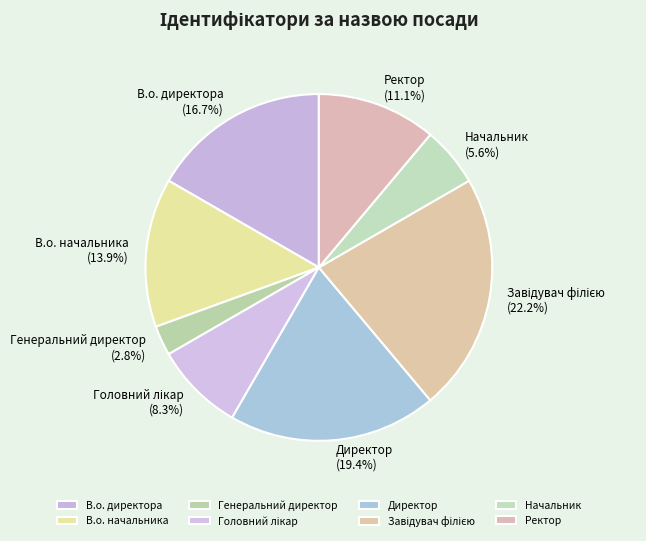

What is the smallest slice in the pie chart?

Генеральний директор